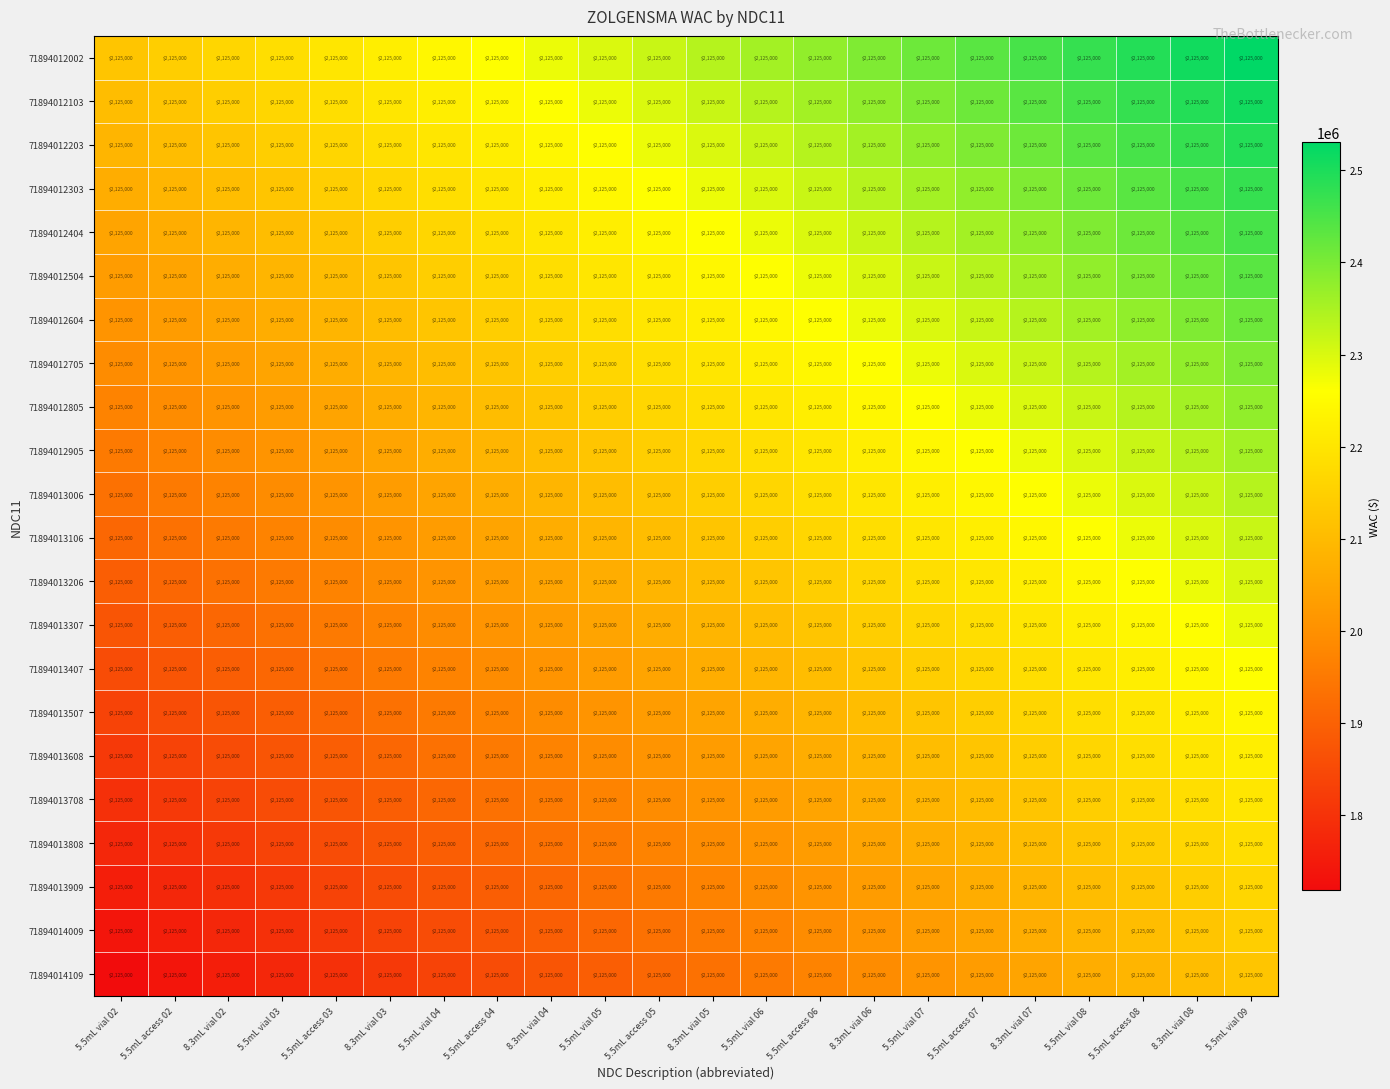

Is the value of 71894013909 at 5.5mL vial 09 greater than the value of 71894013006 at 8.3mL vial 06?

No